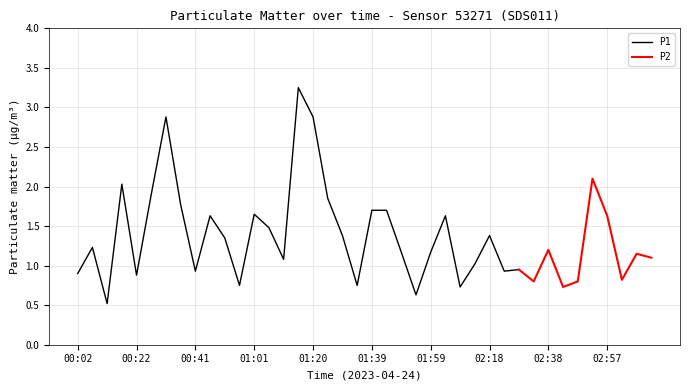

At which category is the sum across all series the highest?

01:15